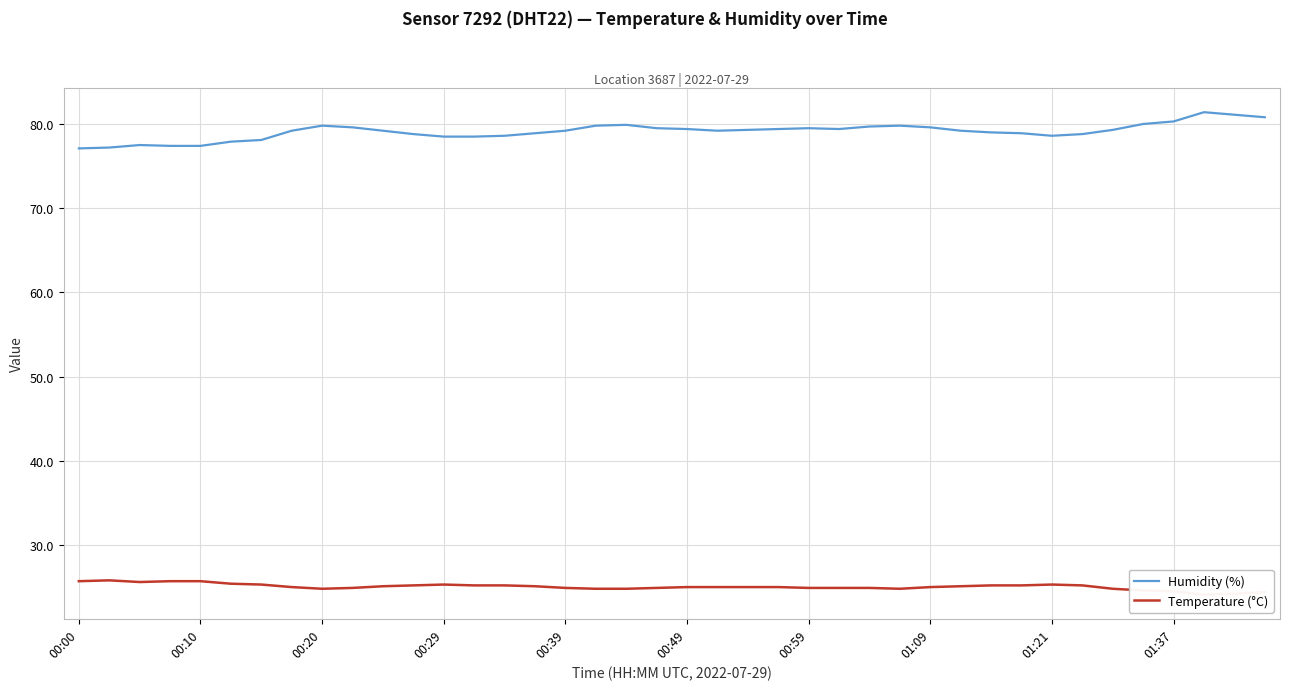

What is the highest value of the Humidity (%) series?

81.4